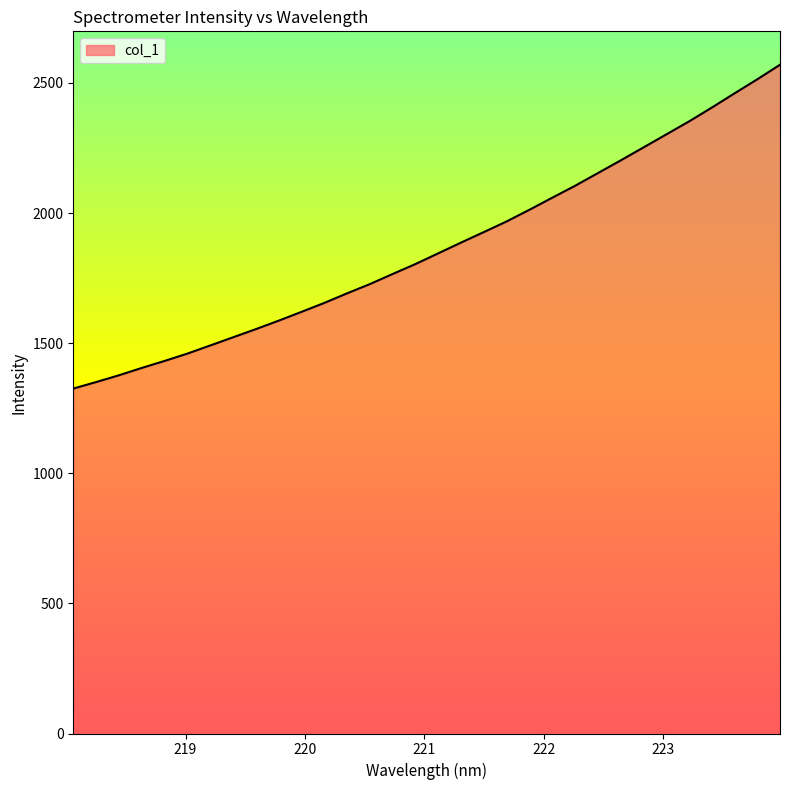

What is the smallest value displayed?

1325.5